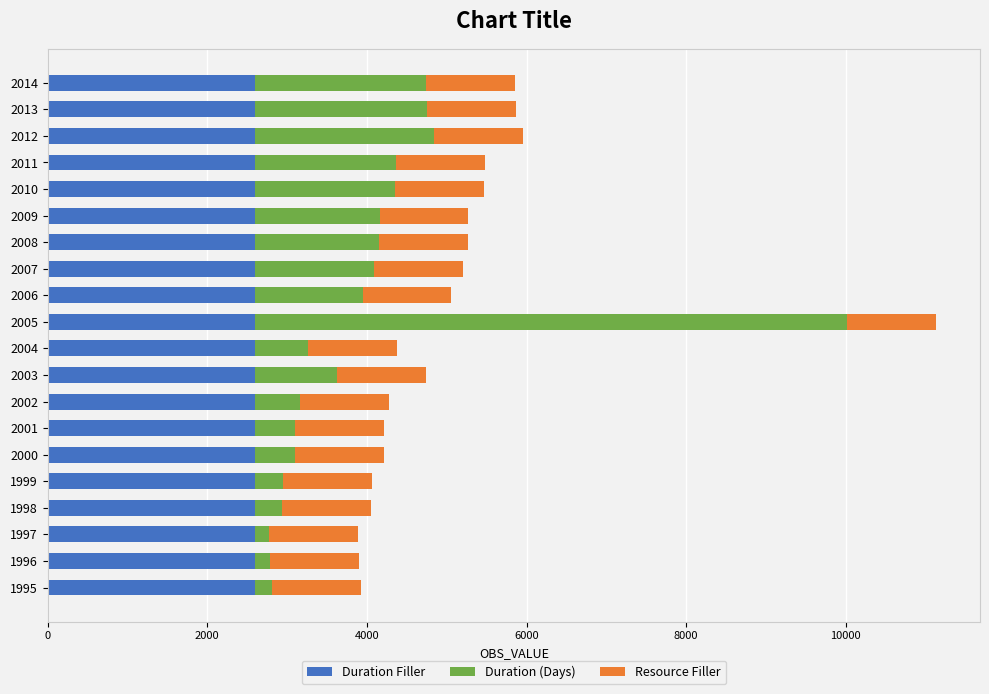

What is the total value across all series at 1998?

4051.5